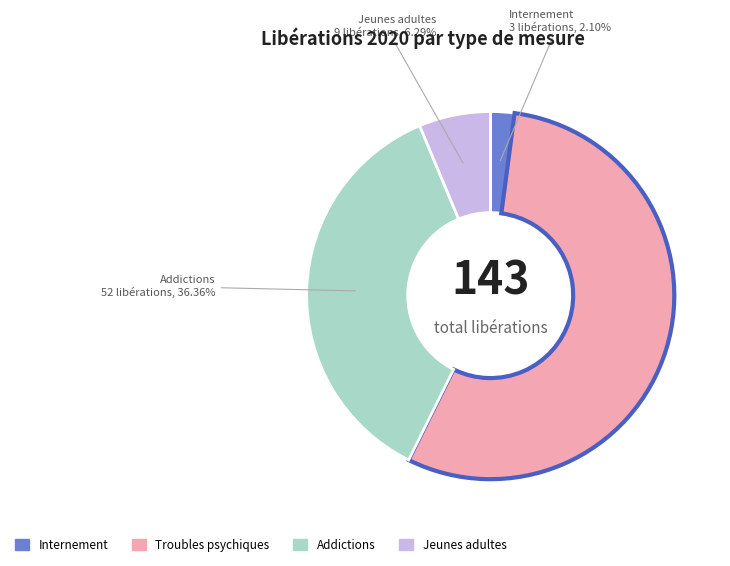

Is there any slice that represents more than half of the pie?

Yes